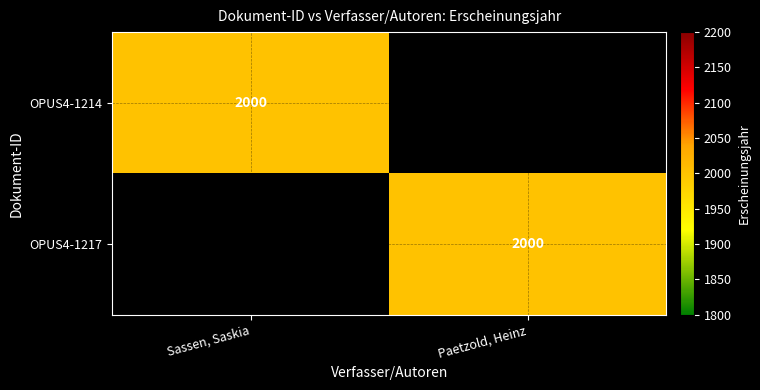

The value of OPUS4-1214 at Sassen, Saskia is 2000. True or false?

True